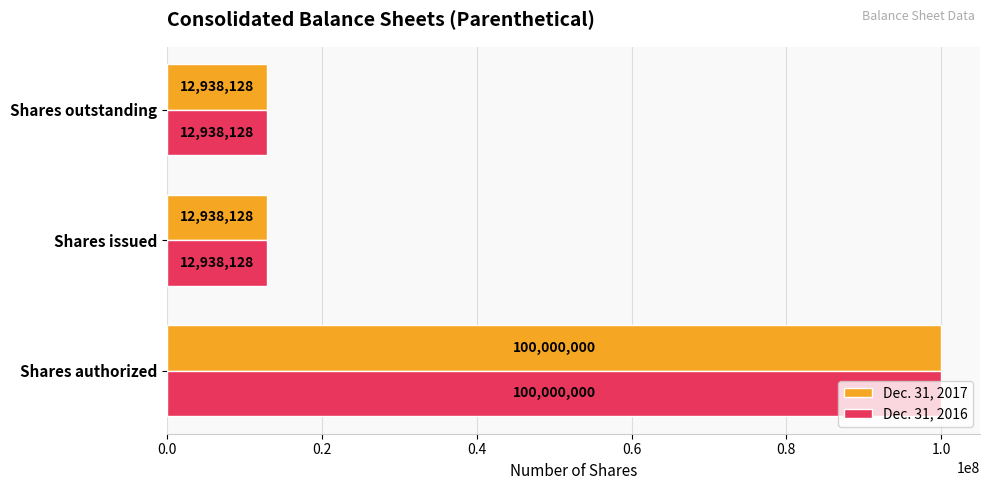

True or false: Dec. 31, 2017 has a value of 61987799 at Shares authorized.

False